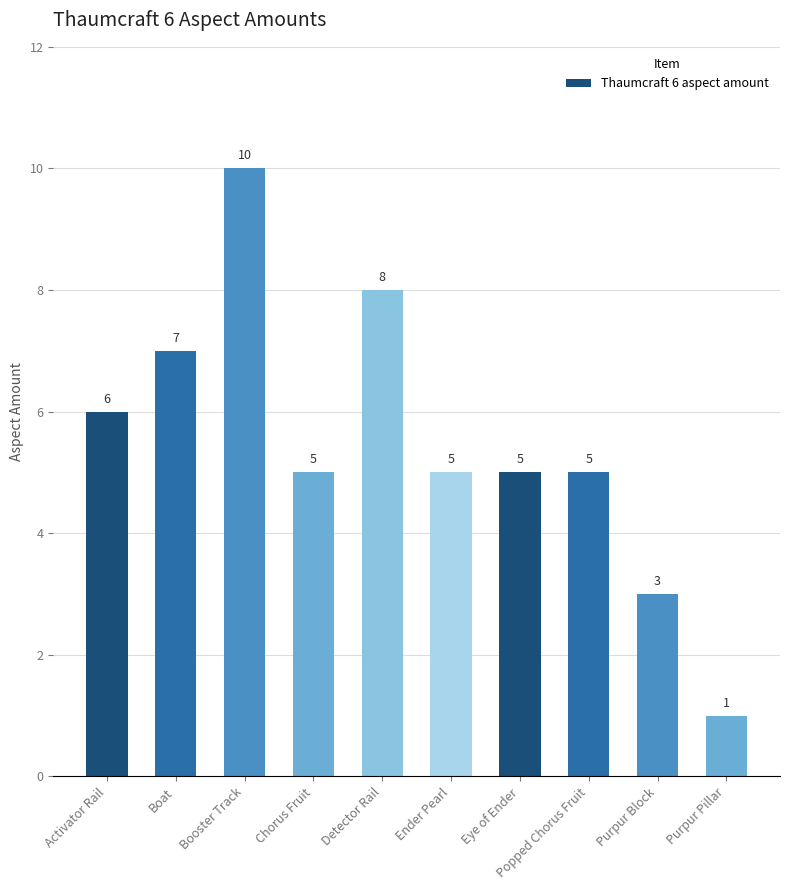

Count the values in the range 5 to 7.

6